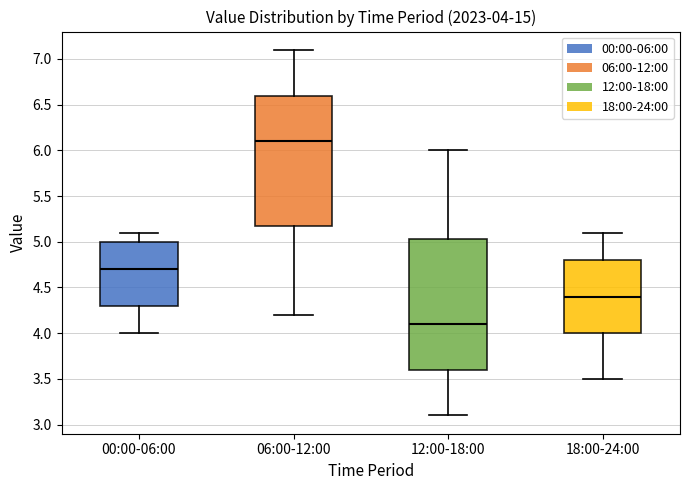

Which box has the highest median line?

06:00-12:00